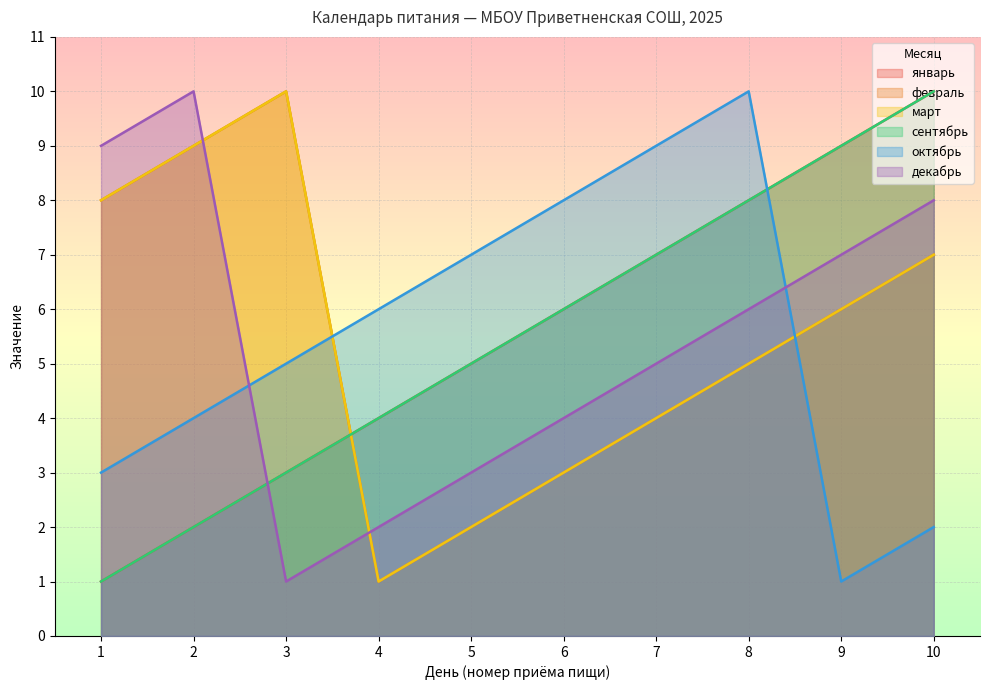

Reading right to left, list all the values displayed in this chart.

январь: 10	9	8	7	6	5	4	3	2	1
февраль: 7	6	5	4	3	2	1	10	9	8
март: 7	6	5	4	3	2	1	10	9	8
сентябрь: 10	9	8	7	6	5	4	3	2	1
октябрь: 2	1	10	9	8	7	6	5	4	3
декабрь: 8	7	6	5	4	3	2	1	10	9